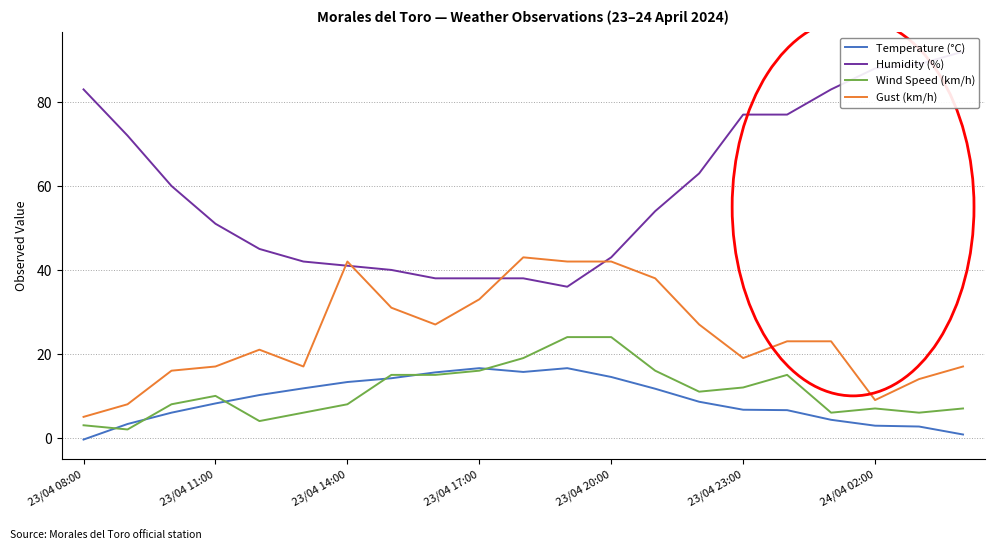

True or false: Temperature (°C) has a value of 2.9 at 24/04 02:00.

True